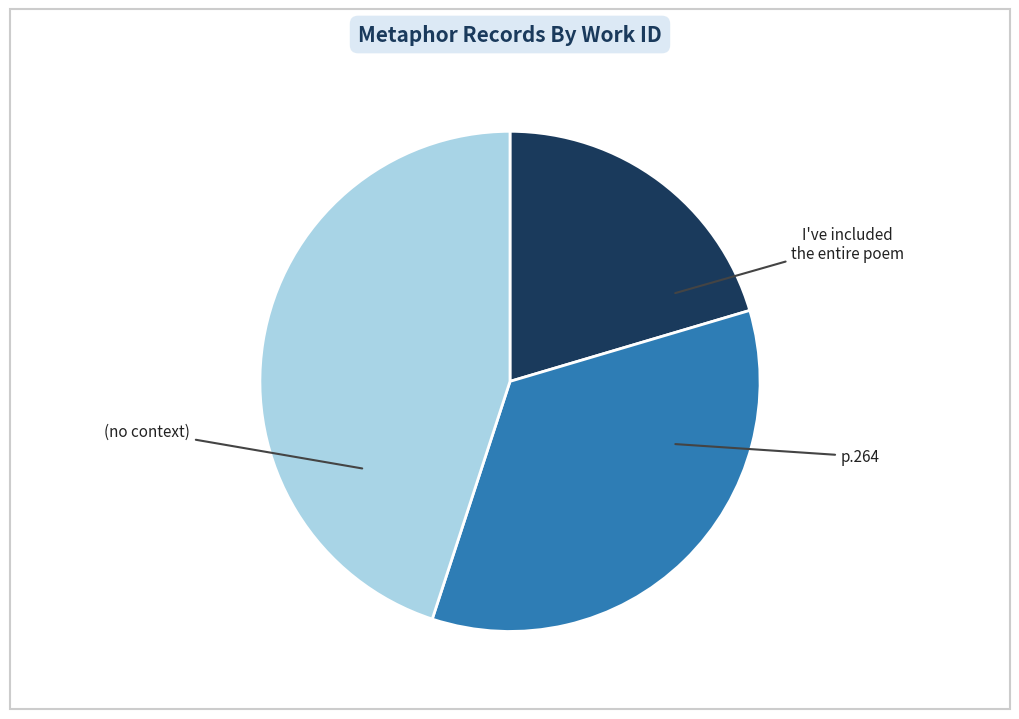

Do p.264 and I've included the entire poem together represent more than half of the pie?

Yes